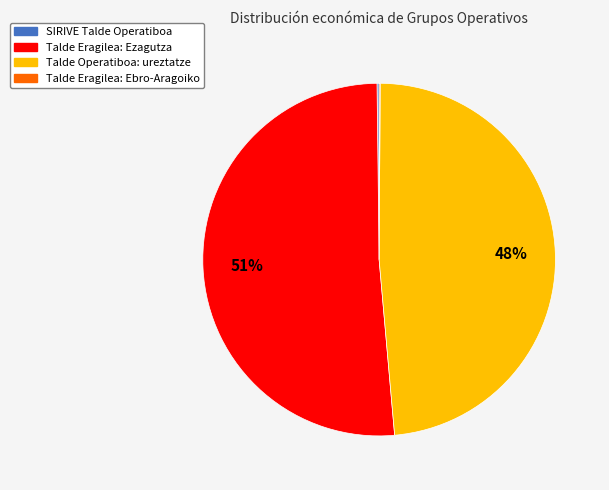

Which category has the biggest portion of the pie?

Talde Eragilea: Ezagutza